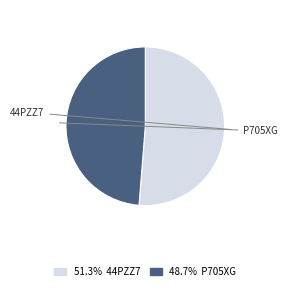

Does any single category account for the majority?

Yes